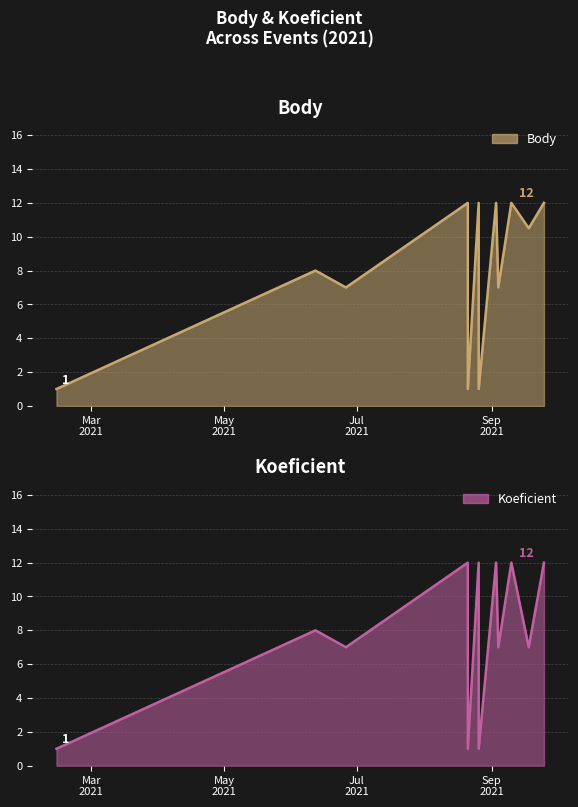

Is the value of Body at 2021-09-25 greater than the value of Koeficient at 2021-09-03?

No